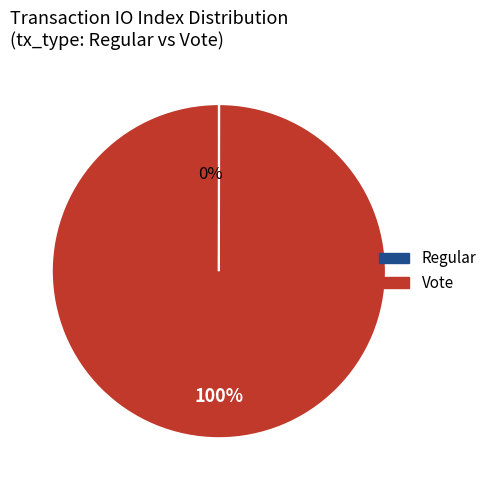

The Regular slice represents 0% of the pie. True or false?

True